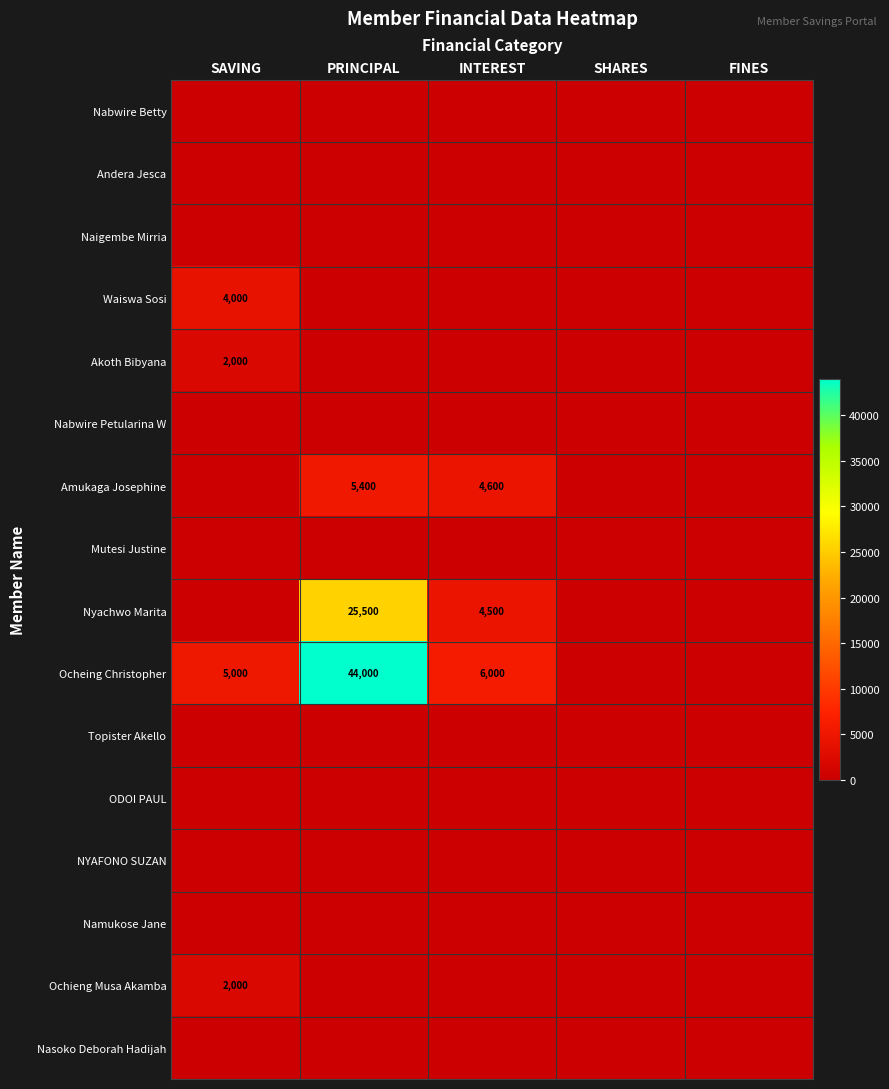

What is the difference between the maximum and second lowest values in the Akoth Bibyana series?

2000